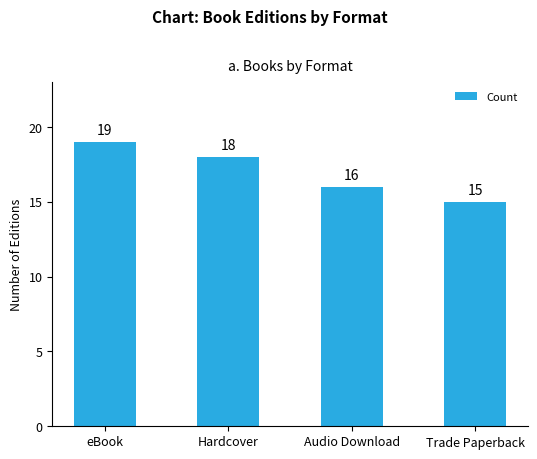

What is the average value?

17